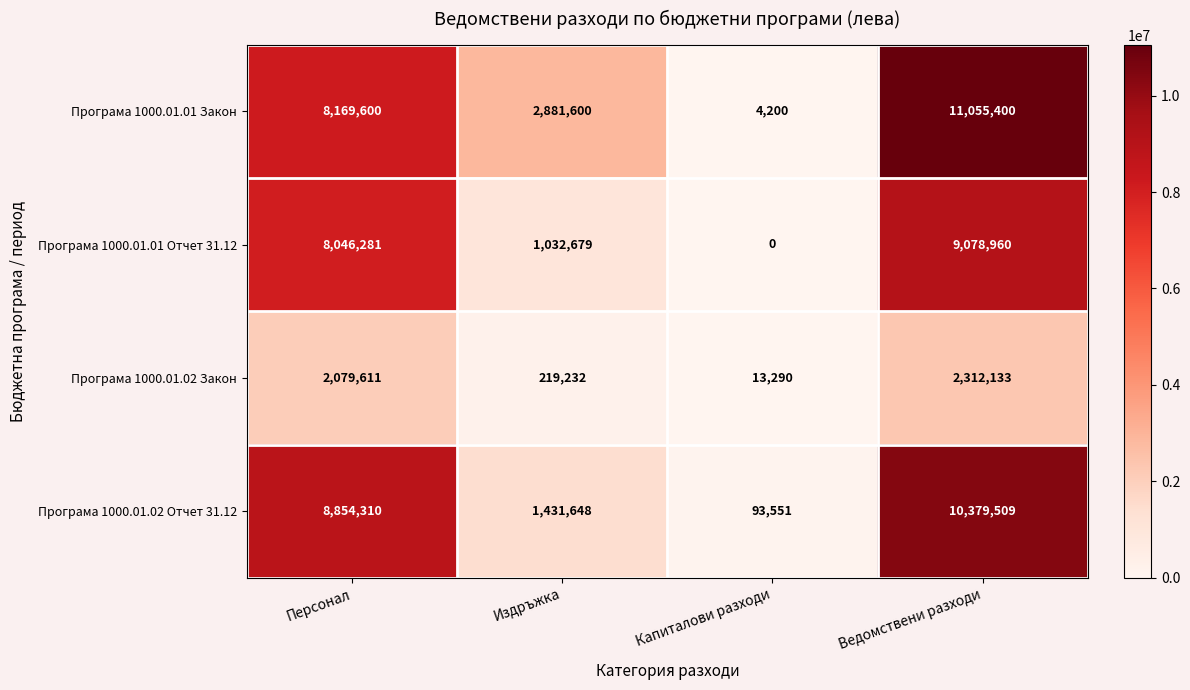

Is it true that Програма 1000.01.01 Закон equals 11055400 at Ведомствени разходи?

True